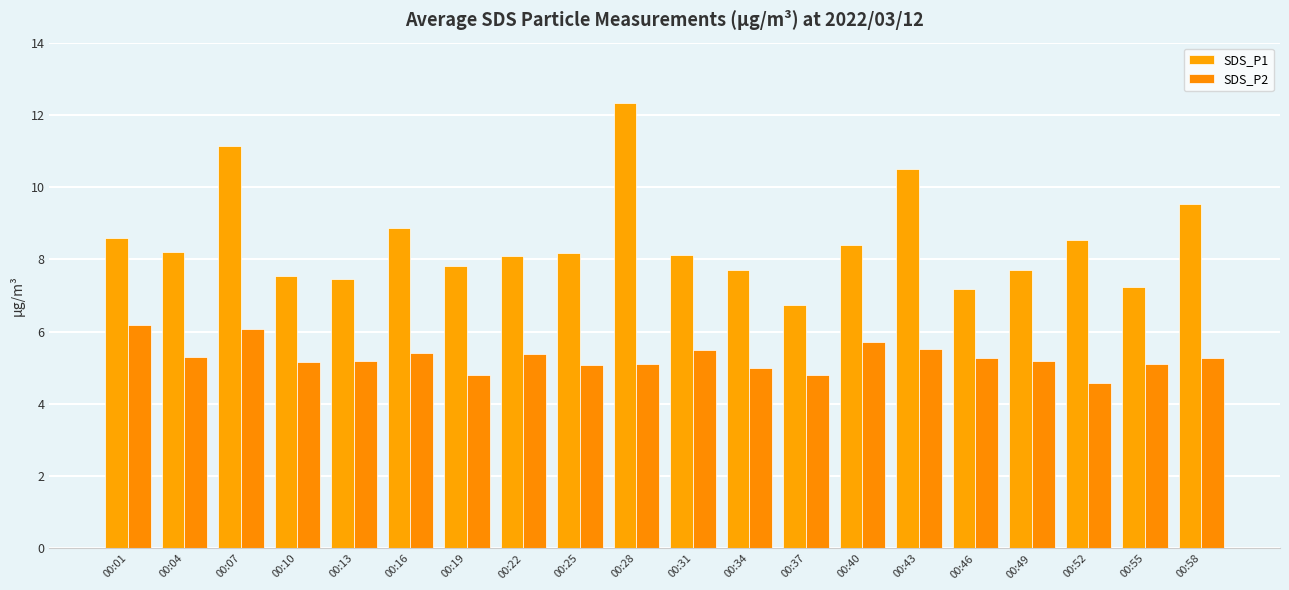

Does the chart contain any negative values?

No